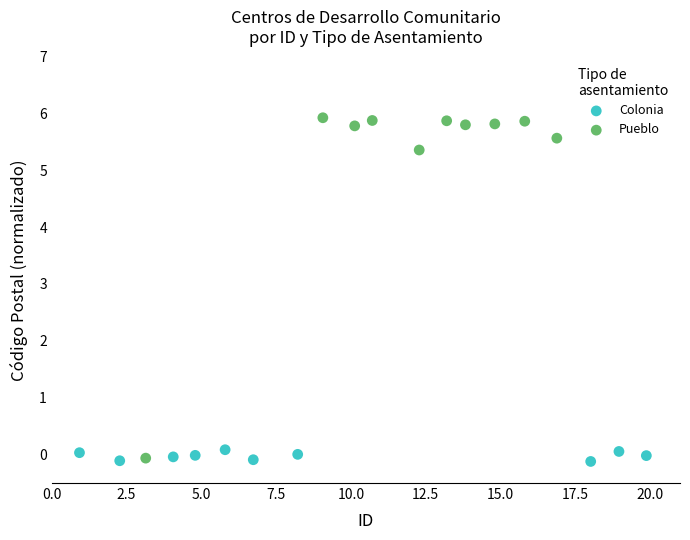

What are all the series names shown in the legend?

Colonia, Pueblo